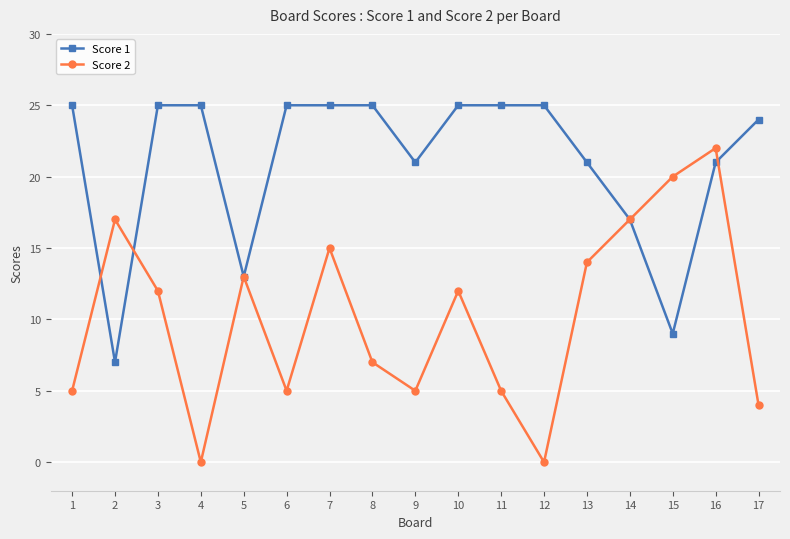

At 2, list the series in order from smallest to largest.

Score 1, Score 2